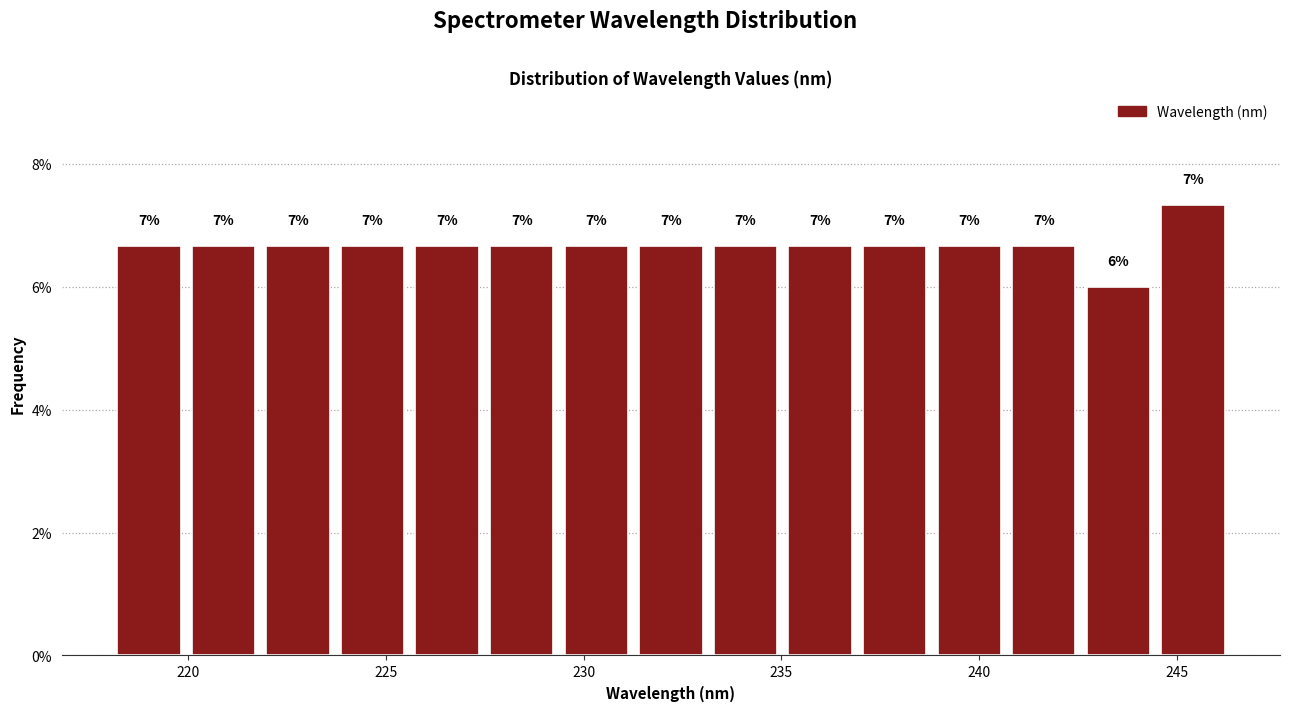

Around what value on the x-axis is the tallest bar? Give the approximate position of its centre, as read against the axis.

245.5